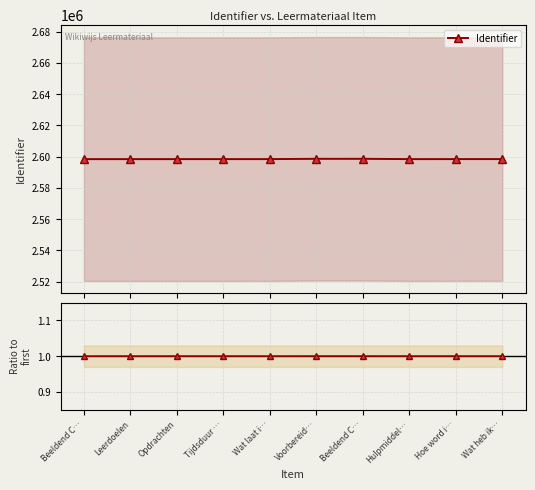

Which series has the widest spread of values?

Identifier